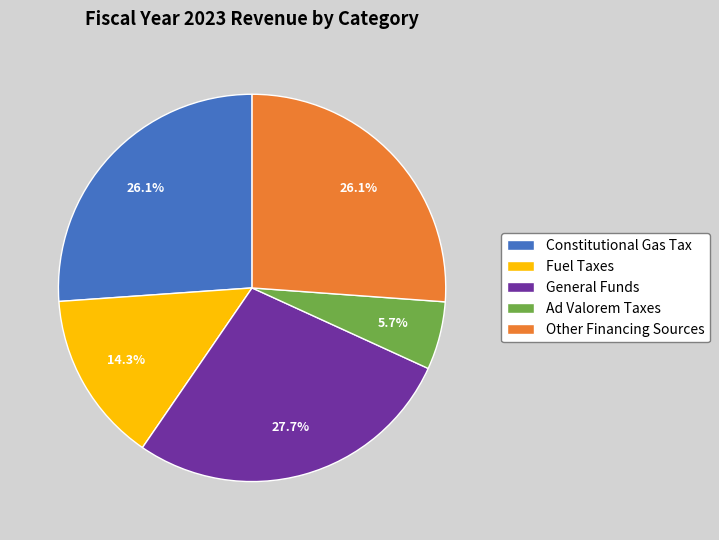

Which has a higher value, Fuel Taxes or Ad Valorem Taxes?

Fuel Taxes